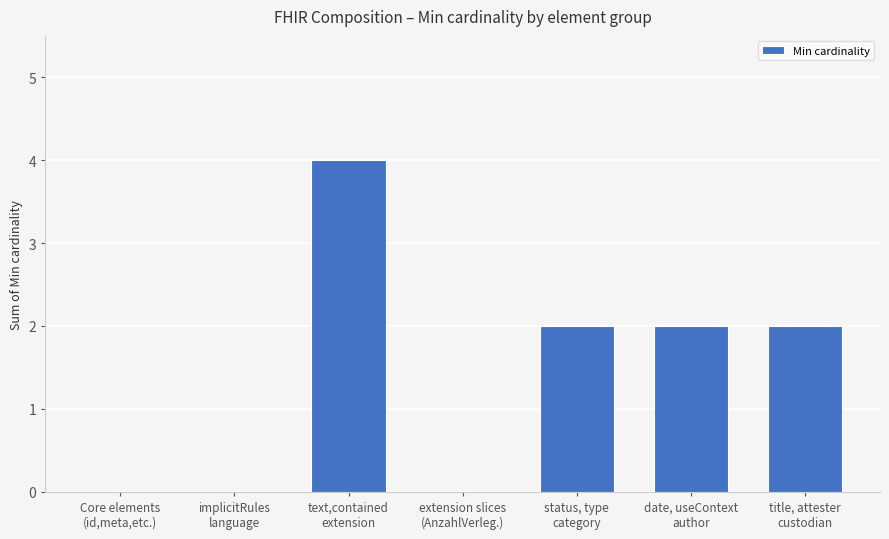

What value does the data have at text,contained
extension?

4